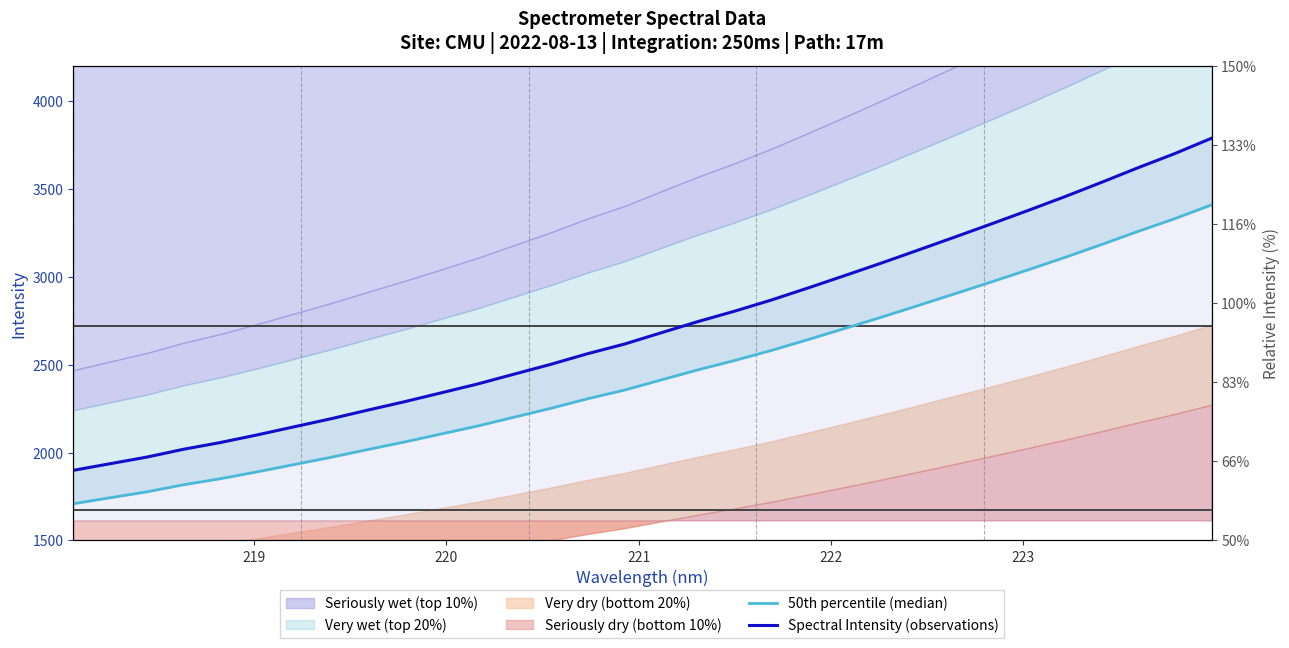

True or false: Spectral Intensity (observations) and 50th percentile (median) cross at least once.

False